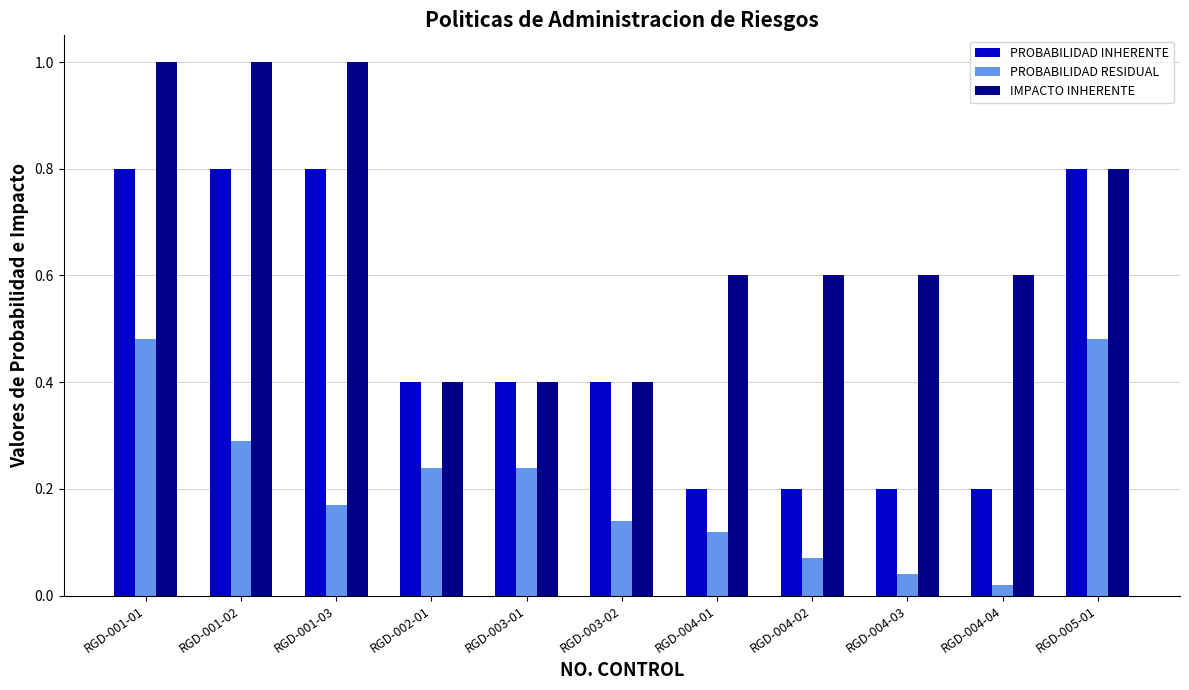

List the series in order of their overall mean, lowest first.

PROBABILIDAD RESIDUAL, PROBABILIDAD INHERENTE, IMPACTO INHERENTE